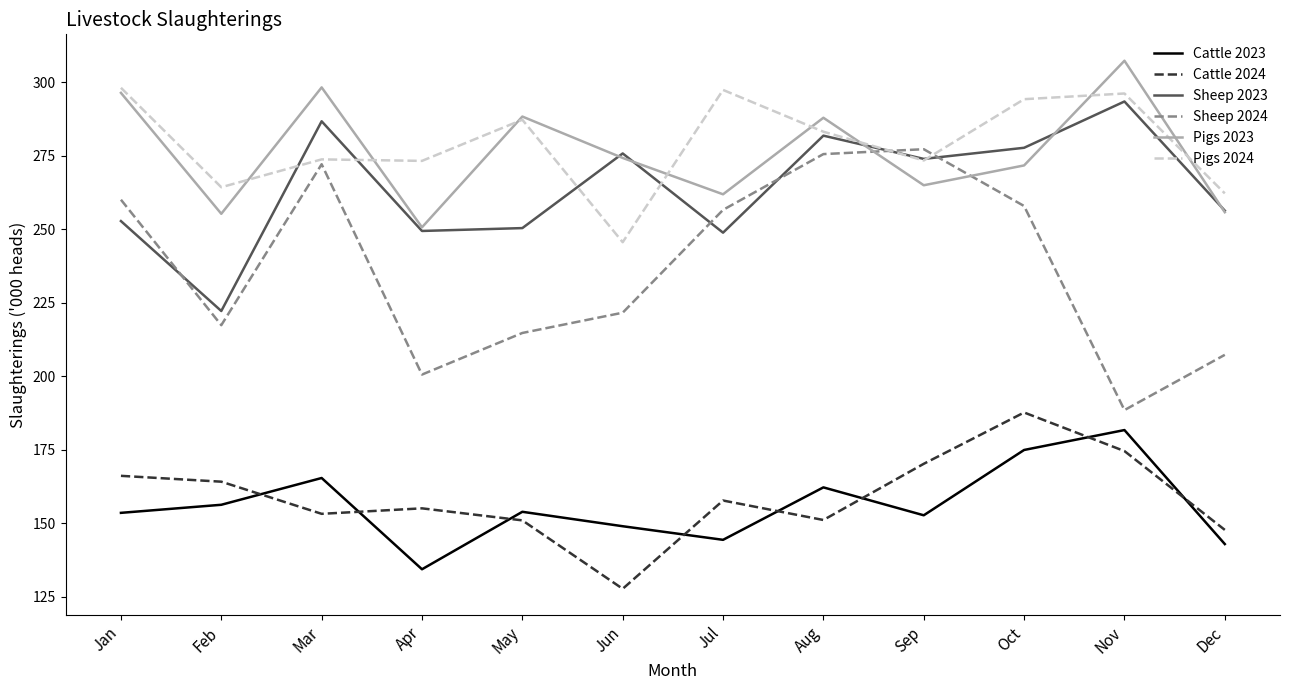

In Pigs 2024, how many points are higher than both neighbors (excluding endpoints)?

4